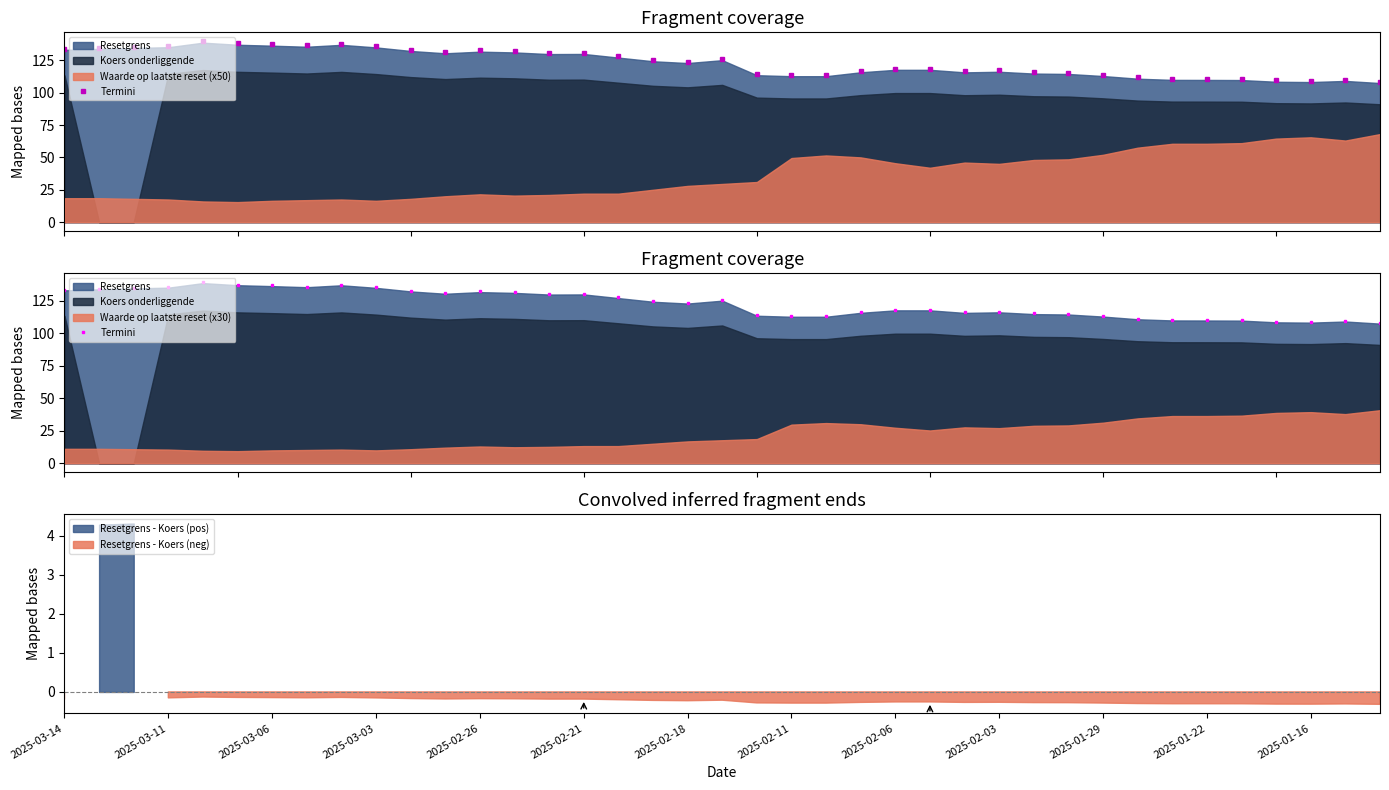

Read the value at 29.

114.9